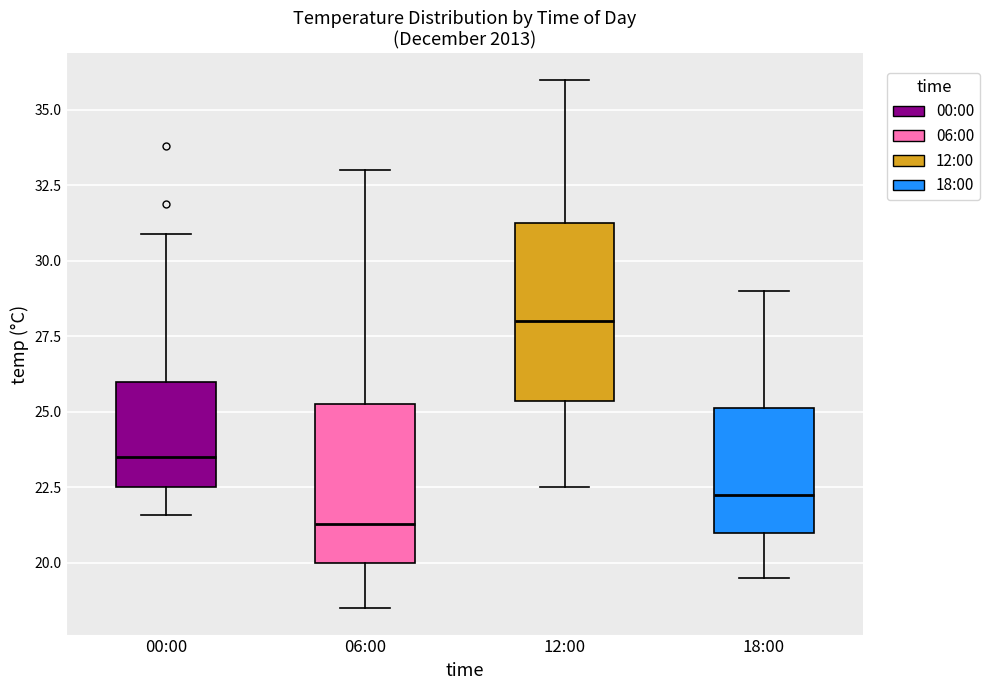

Which box is the tallest, from its lower edge to its upper edge?

12:00